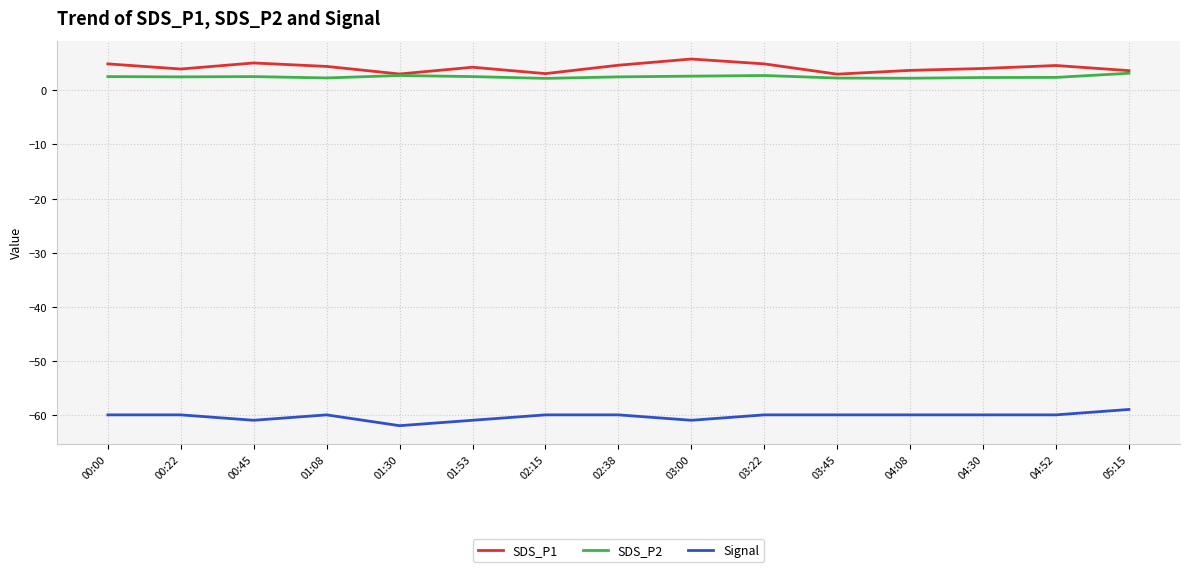

What is the total value across all series at 02:15?

-54.7